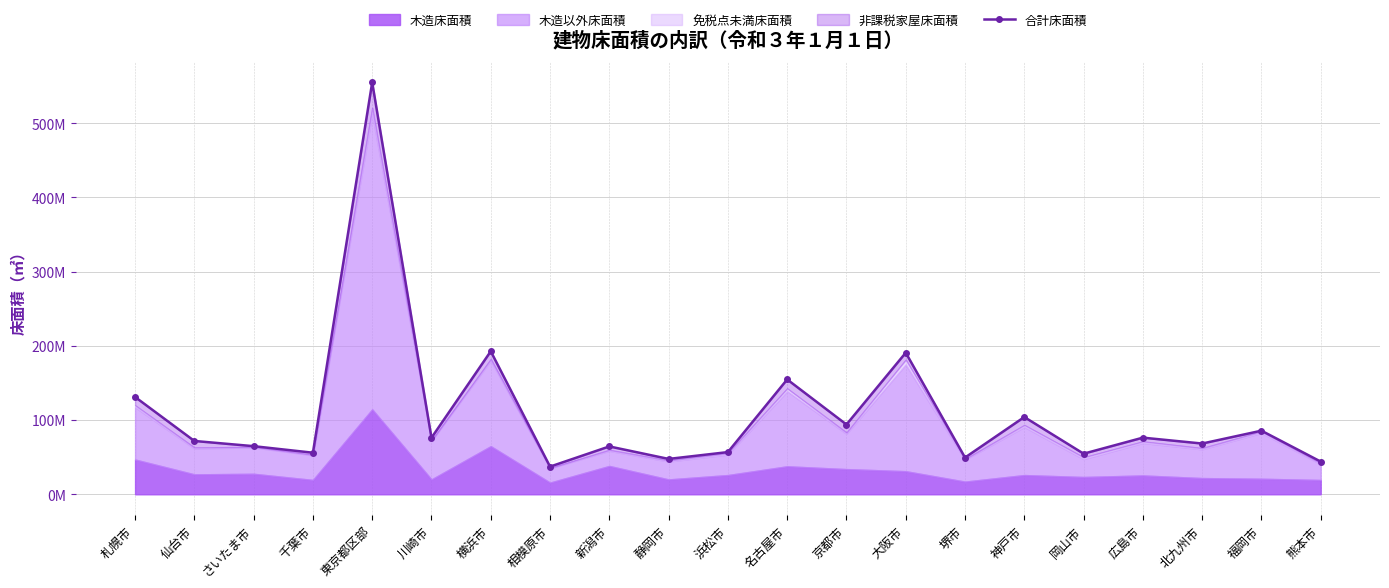

What is the maximum value shown in the chart?

554947104